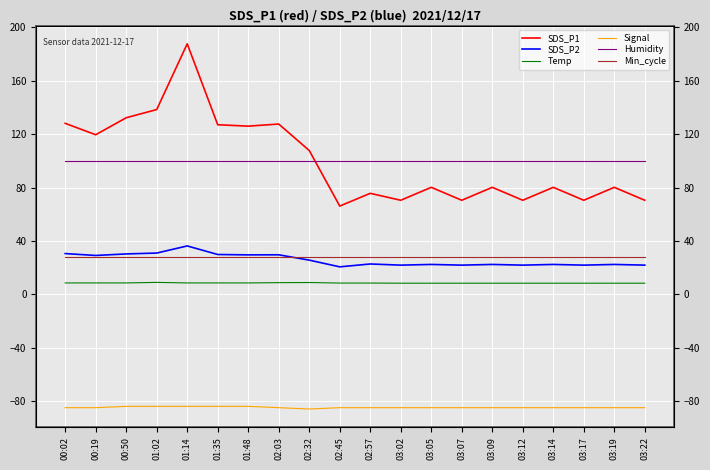

Between 03:14 and 03:17, which is larger?

03:14